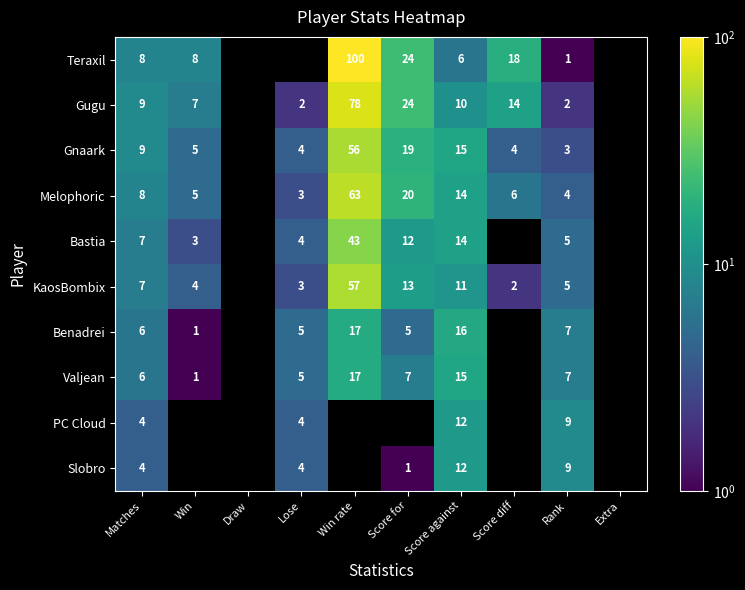

What is the sum of the KaosBombix values at Lose and Win rate?

60